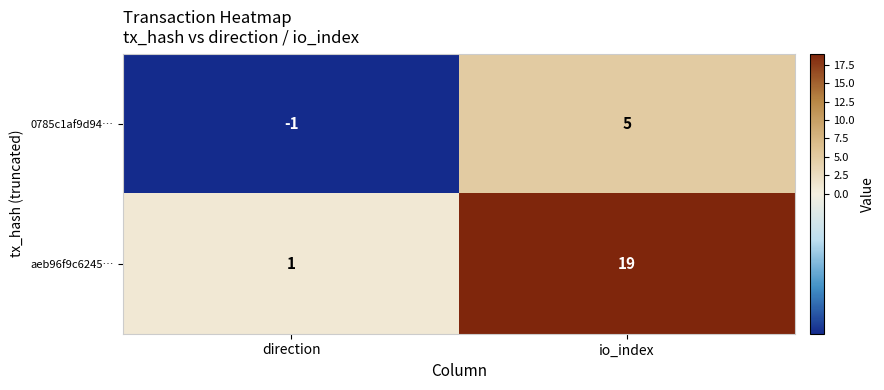

What is the difference between the highest and lowest values at direction?

2